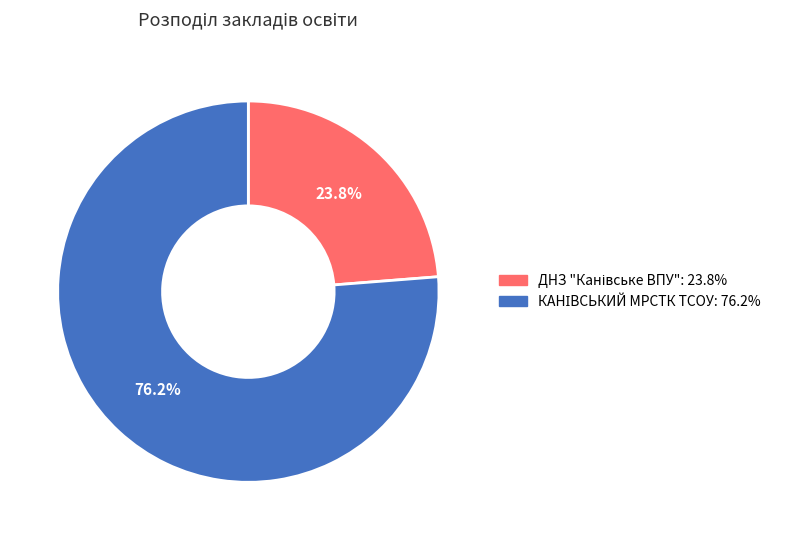

Count the number of slices in the pie.

2